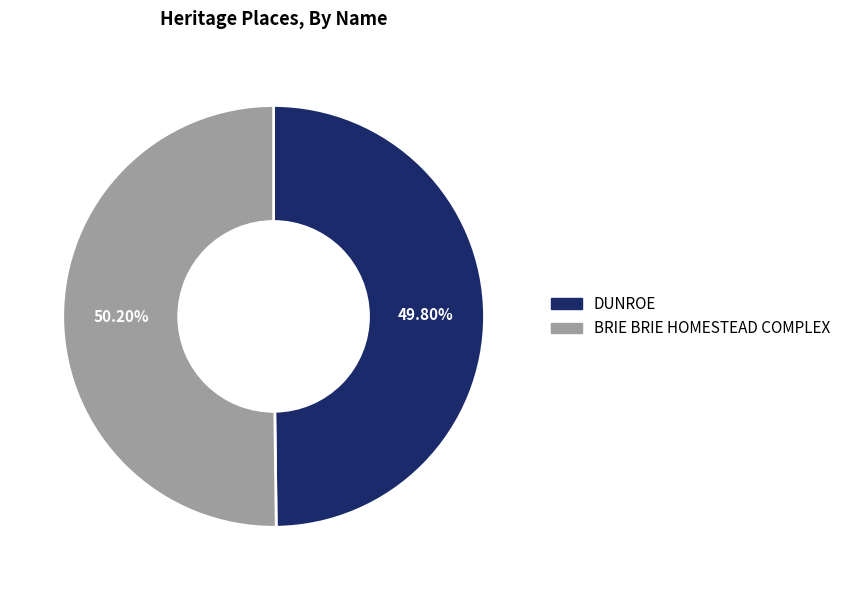

How many segments does this pie chart have?

2